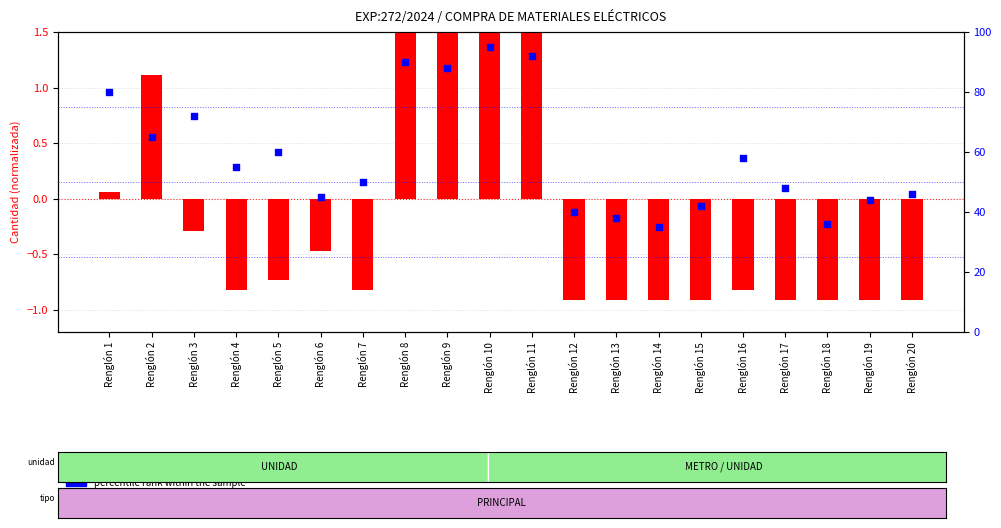

At how many categories does at least one series exceed 30?

20